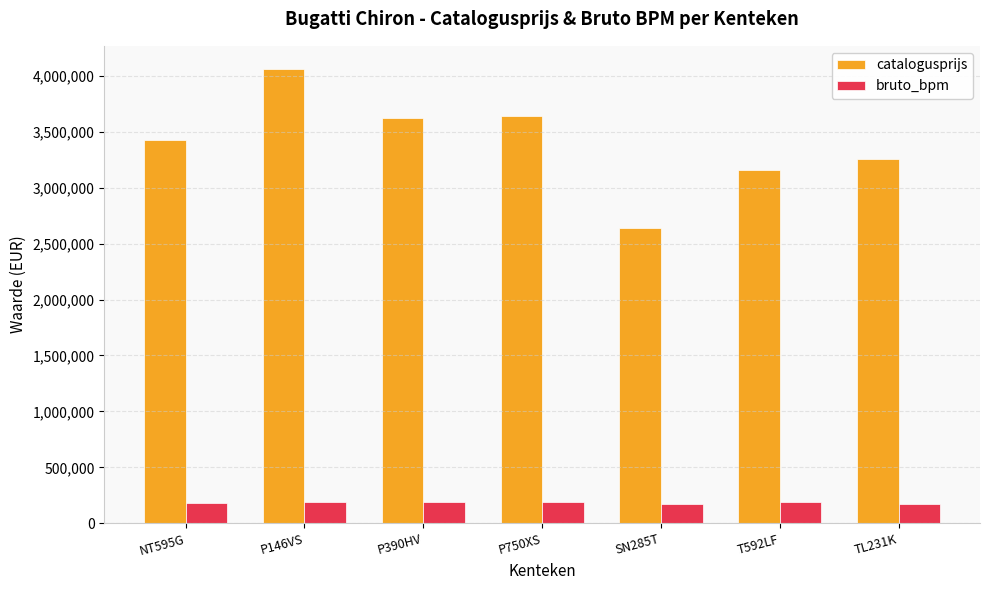

What is the maximum value for catalogusprijs?

4064477